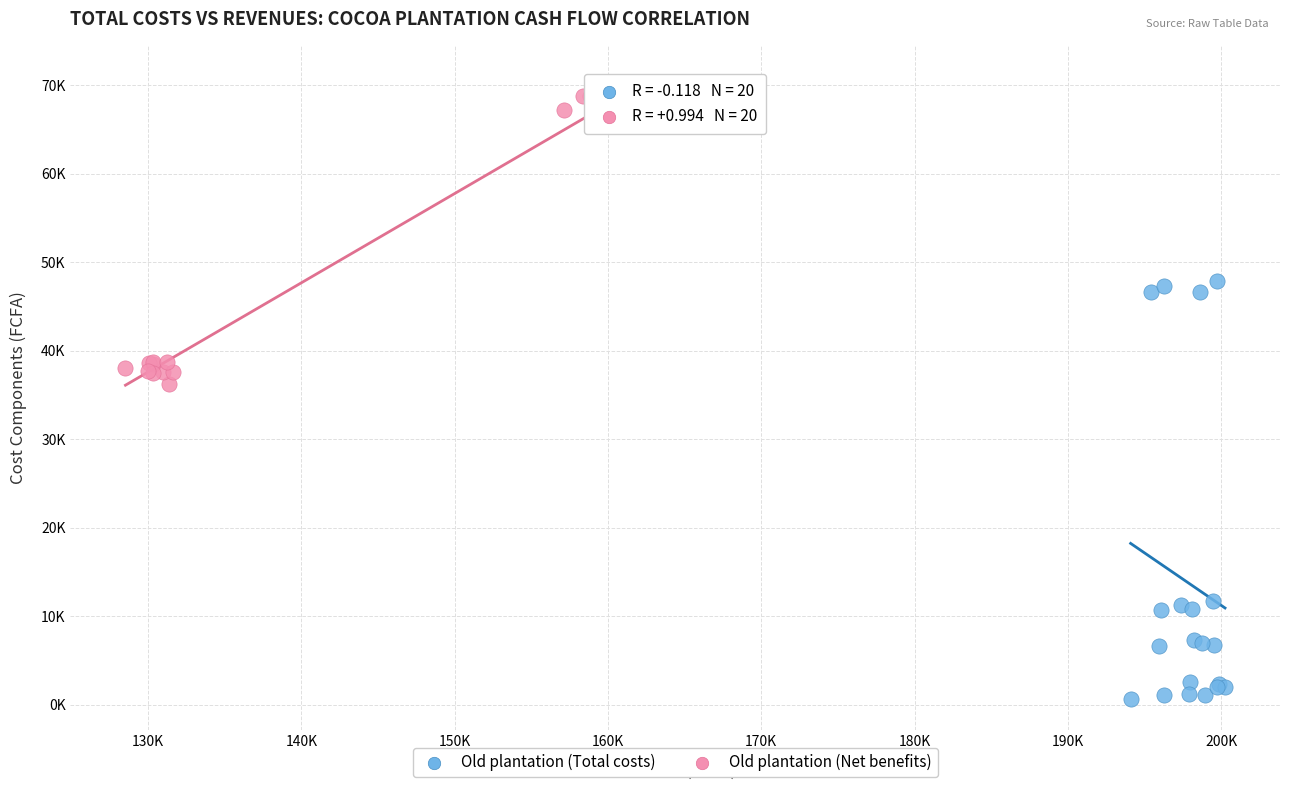

Which series contains the highest Y value?

Old plantation (Net benefits)